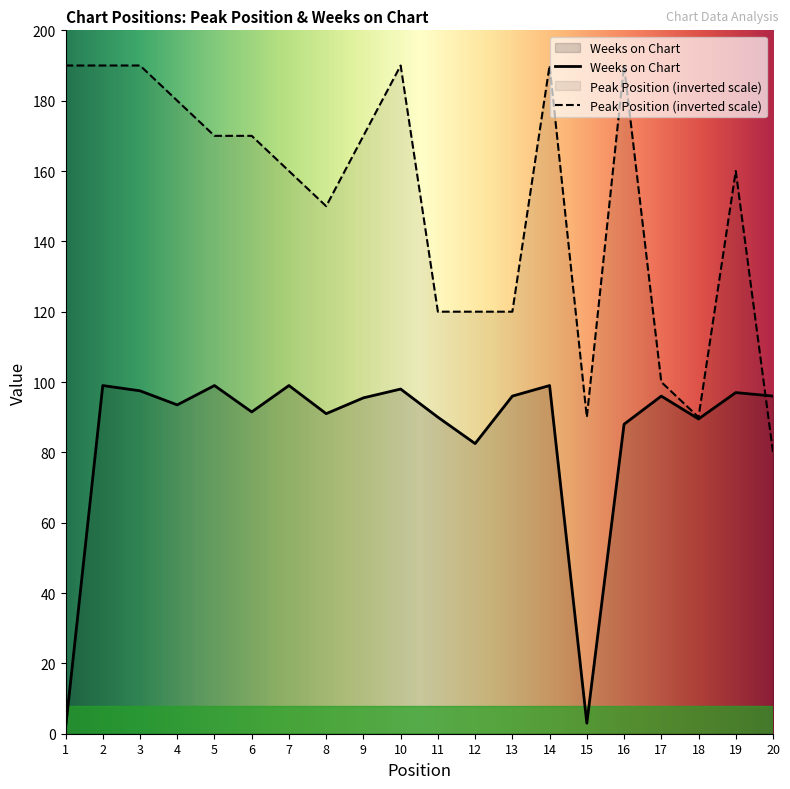

How many interior local valleys does the Weeks on Chart series have?

6